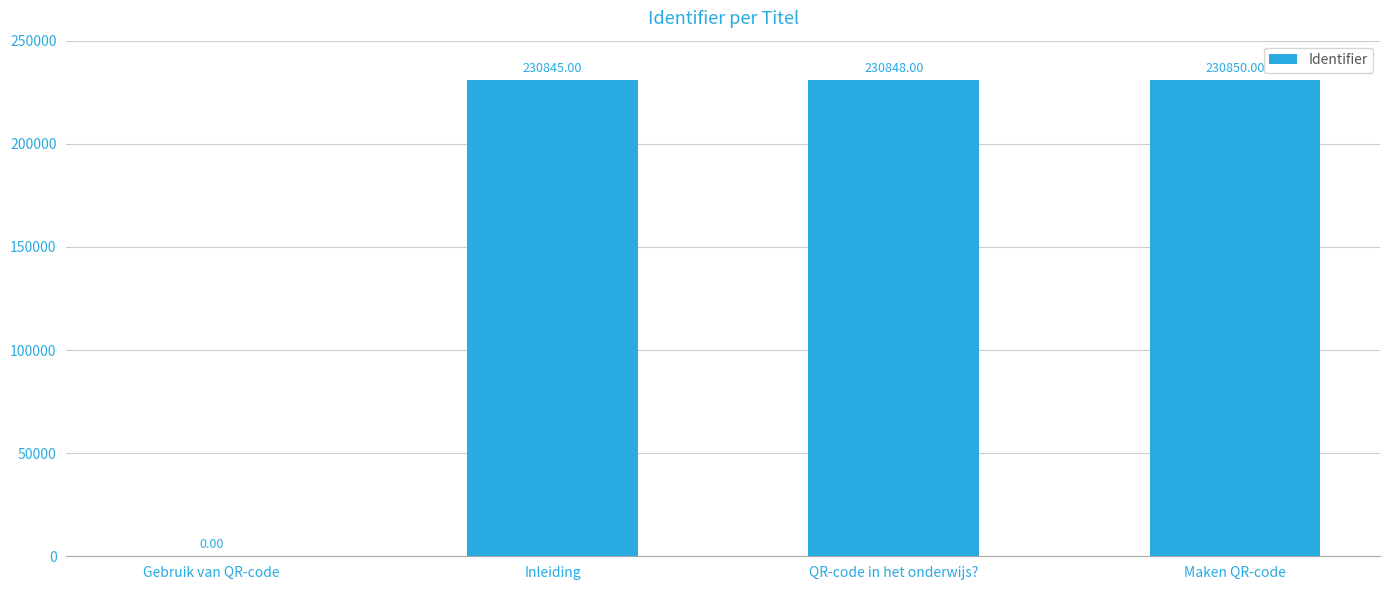

Which label corresponds to the largest value in the chart?

Maken QR-code